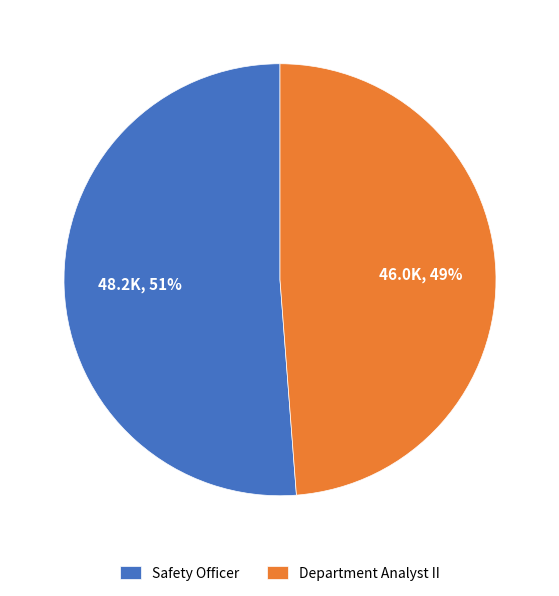

Which slice is the largest?

Safety Officer